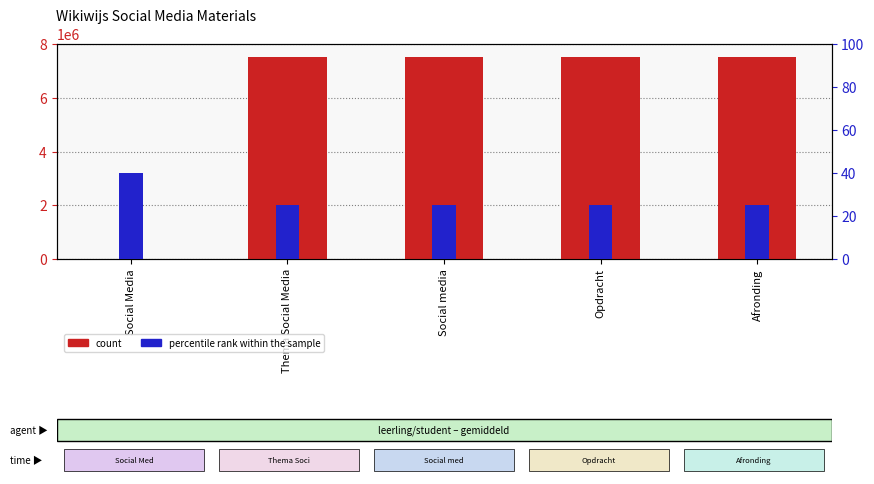

What is the label of the 4th bar from the left?

Opdracht